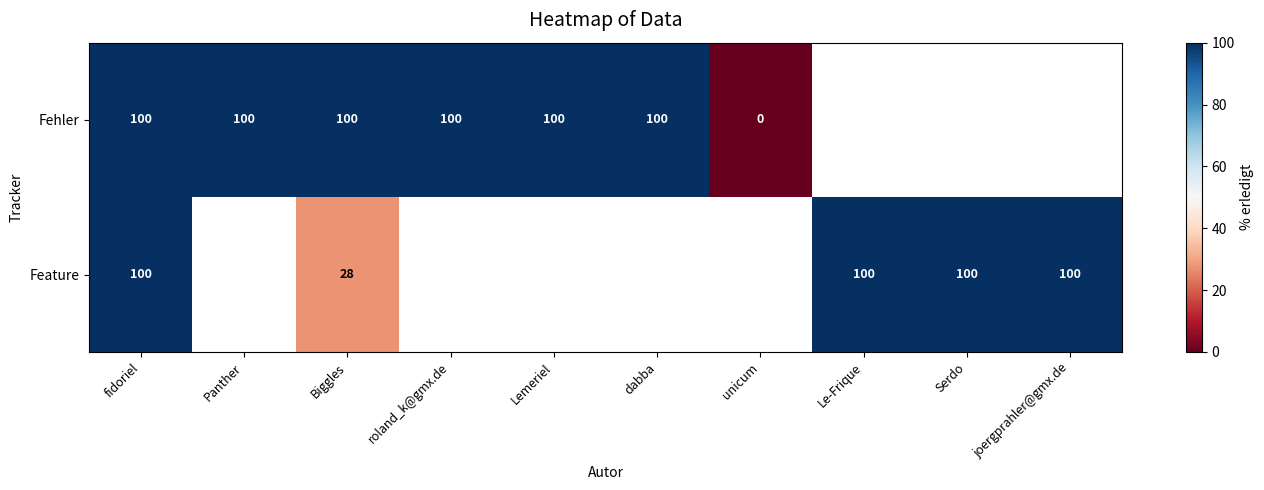

The Feature series shows 12 at Biggles. True or false?

False